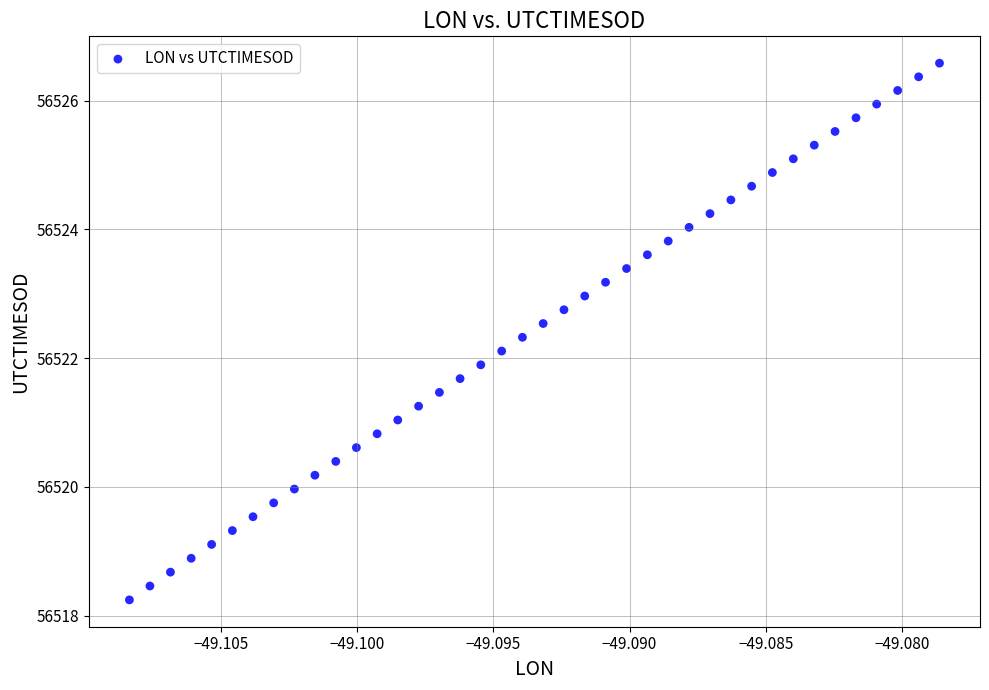

What is the range of Y values (max minus min)?

8.3